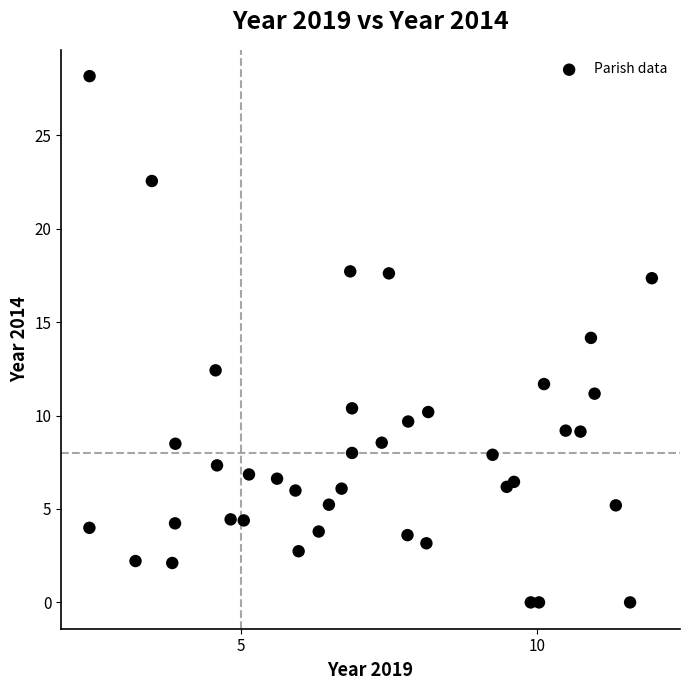

What is the range of Y values (max minus min)?

28.2